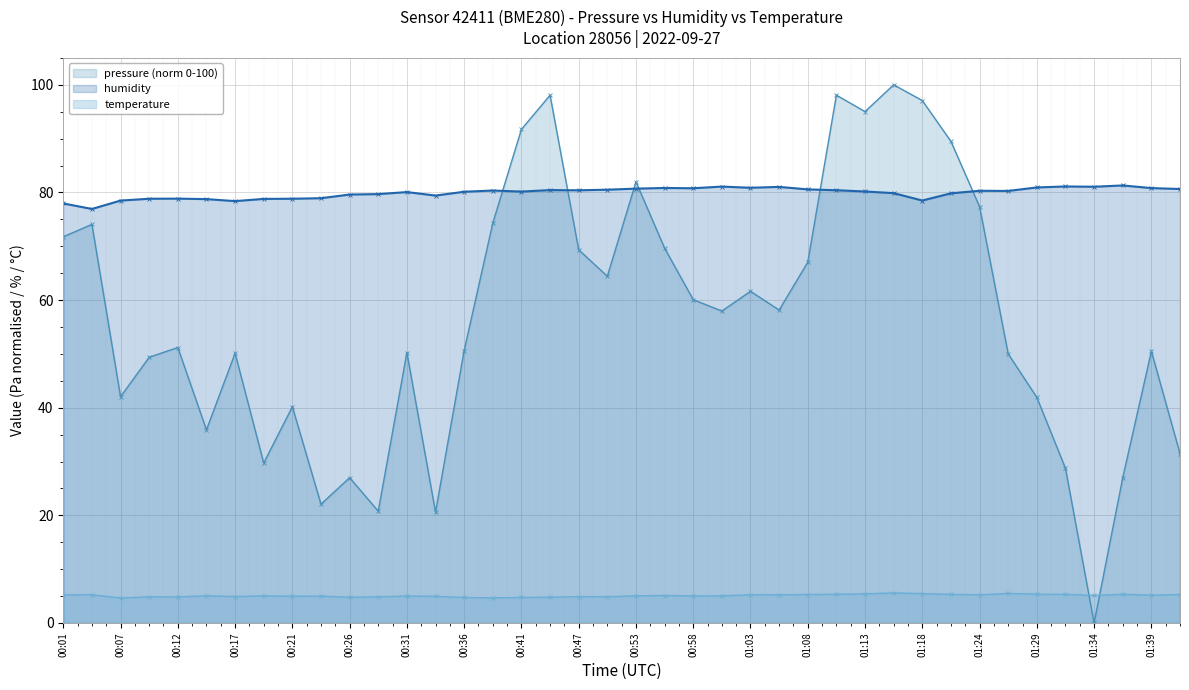

What is the highest value of the pressure (norm 0-100) series?

100.0